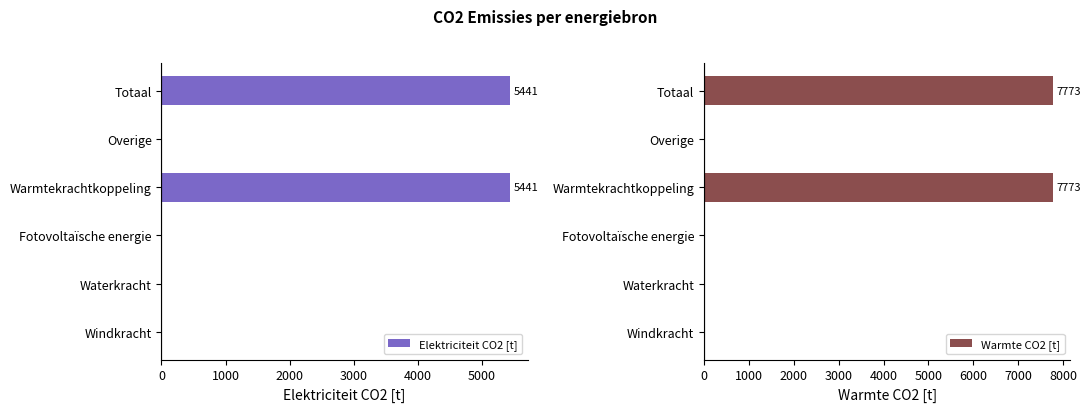

Rank the series by their average value, from highest to lowest.

Warmte CO2 [t], Elektriciteit CO2 [t]